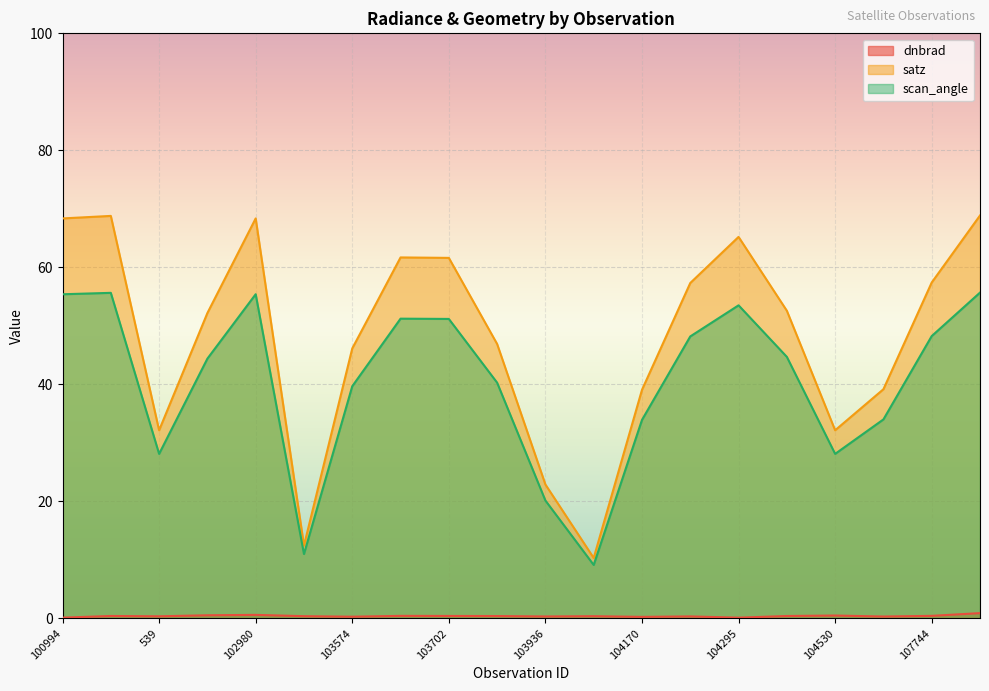

Reading left to right, list all the values displayed in this chart.

dnbrad: 0.1	0.4	0.4	0.5	0.6	0.4	0.3	0.4	0.4	0.4	0.3	0.4	0.3	0.3	0.1	0.4	0.5	0.3	0.4	0.9
satz: 68.4	68.8	32.2	52.2	68.4	12.4	46.1	61.7	61.6	46.9	22.9	10.3	39.1	57.3	65.2	52.6	32.2	39.2	57.4	68.9
scan_angle: 55.4	55.6	28.1	44.4	55.4	11.0	39.7	51.2	51.2	40.3	20.1	9.1	33.9	48.2	53.5	44.7	28.1	34.0	48.3	55.7